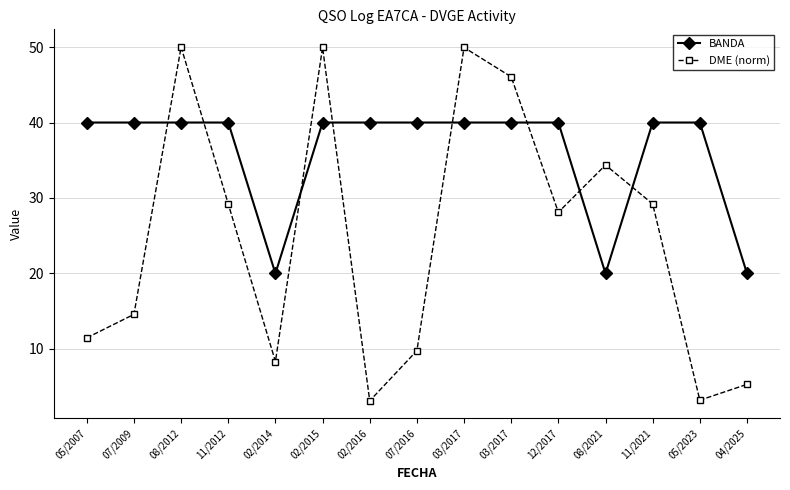

Which series has the widest spread of values?

DME (norm)